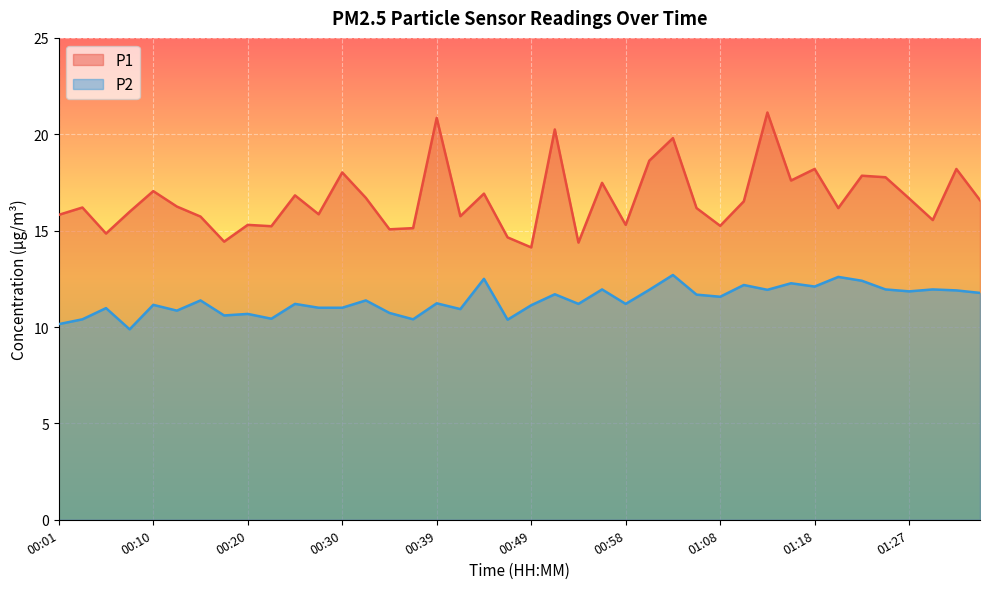

Which has a higher value, 00:39 or 00:18?

00:39